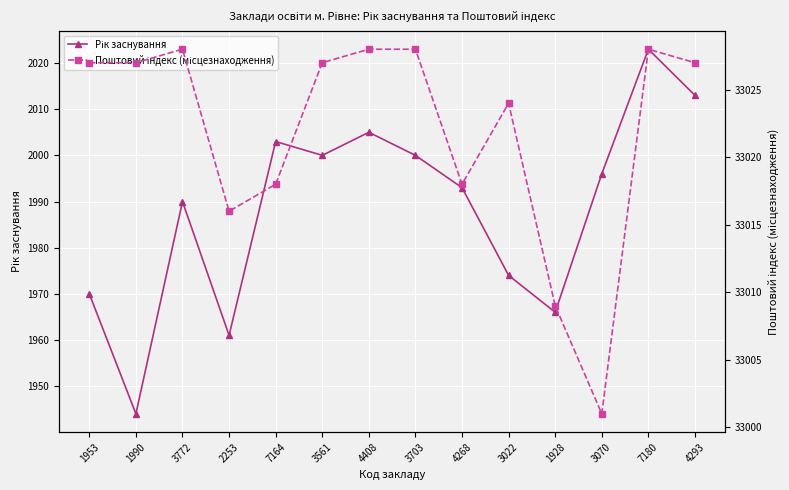

Rank the series at 1990 from highest to lowest value.

Поштовий індекс (місцезнаходження), Рік заснування